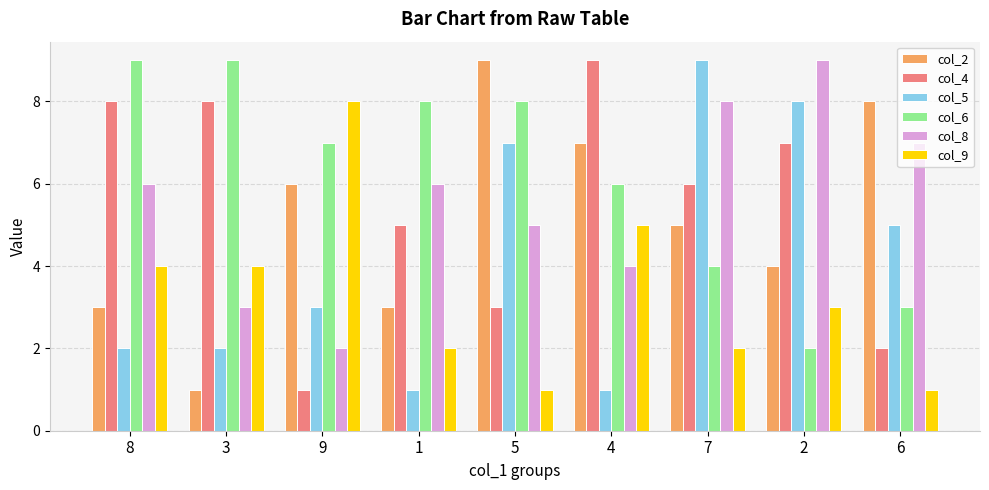

Reading left to right, extract all data points from this chart.

col_2: 3	1	6	3	9	7	5	4	8
col_4: 8	8	1	5	3	9	6	7	2
col_5: 2	2	3	1	7	1	9	8	5
col_6: 9	9	7	8	8	6	4	2	3
col_8: 6	3	2	6	5	4	8	9	7
col_9: 4	4	8	2	1	5	2	3	1